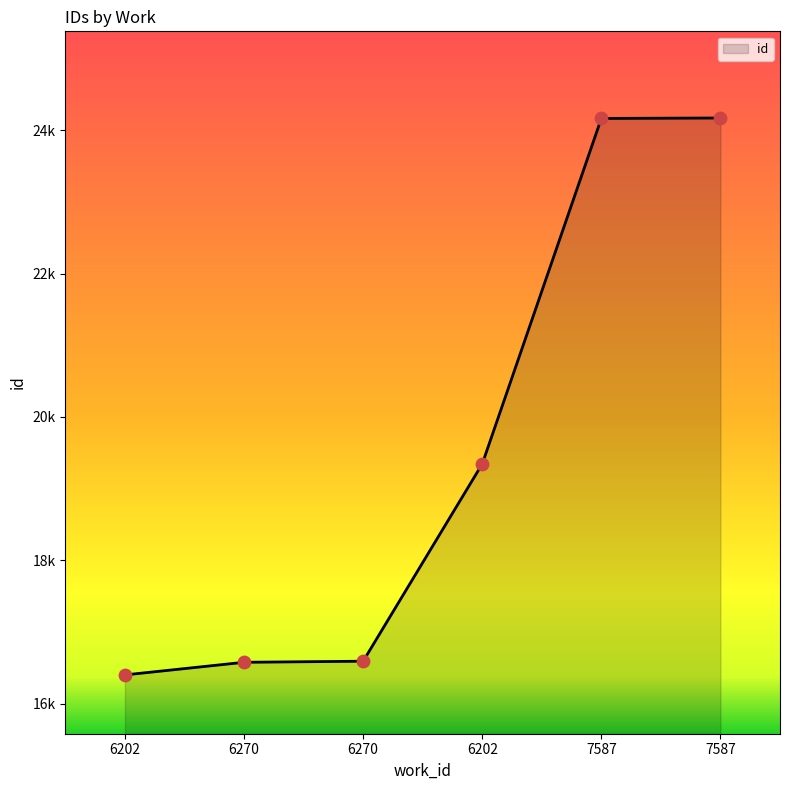

Between 7587 and 6202, which is larger?

7587